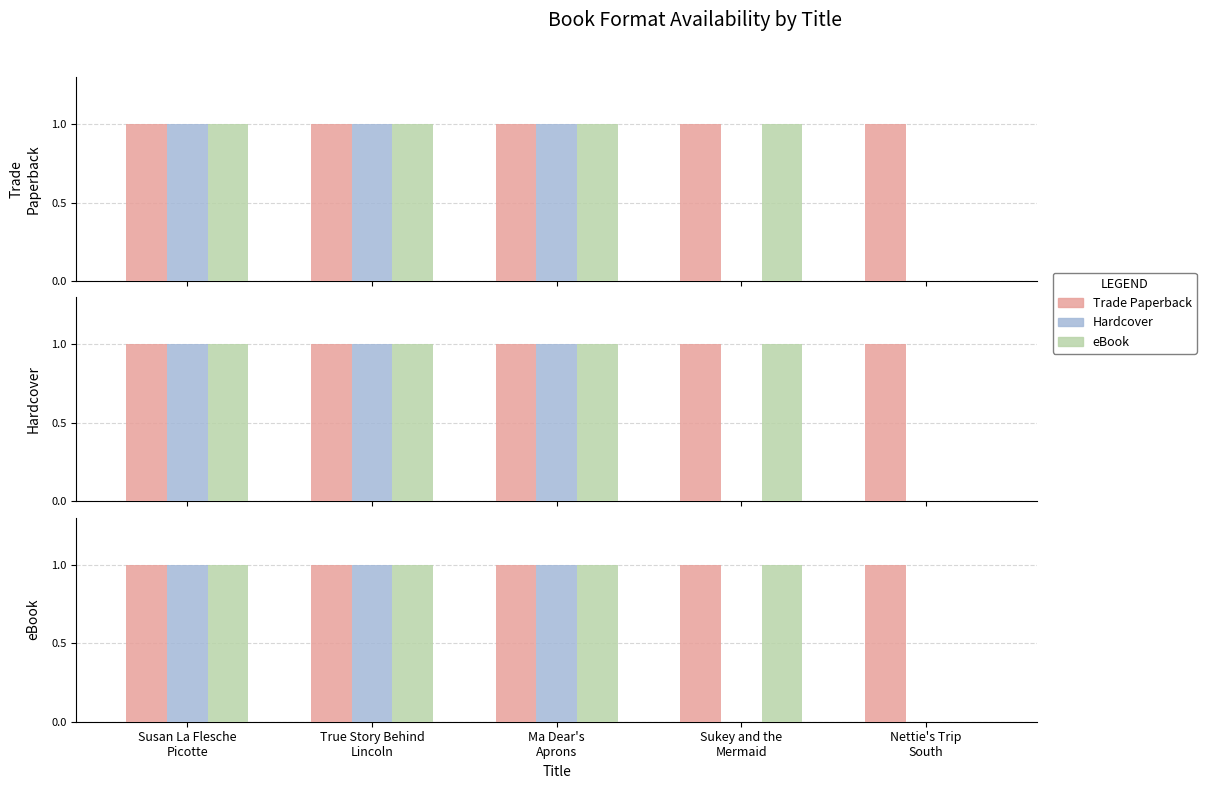

Which category has the lowest value across all series?

Sukey and the
Mermaid